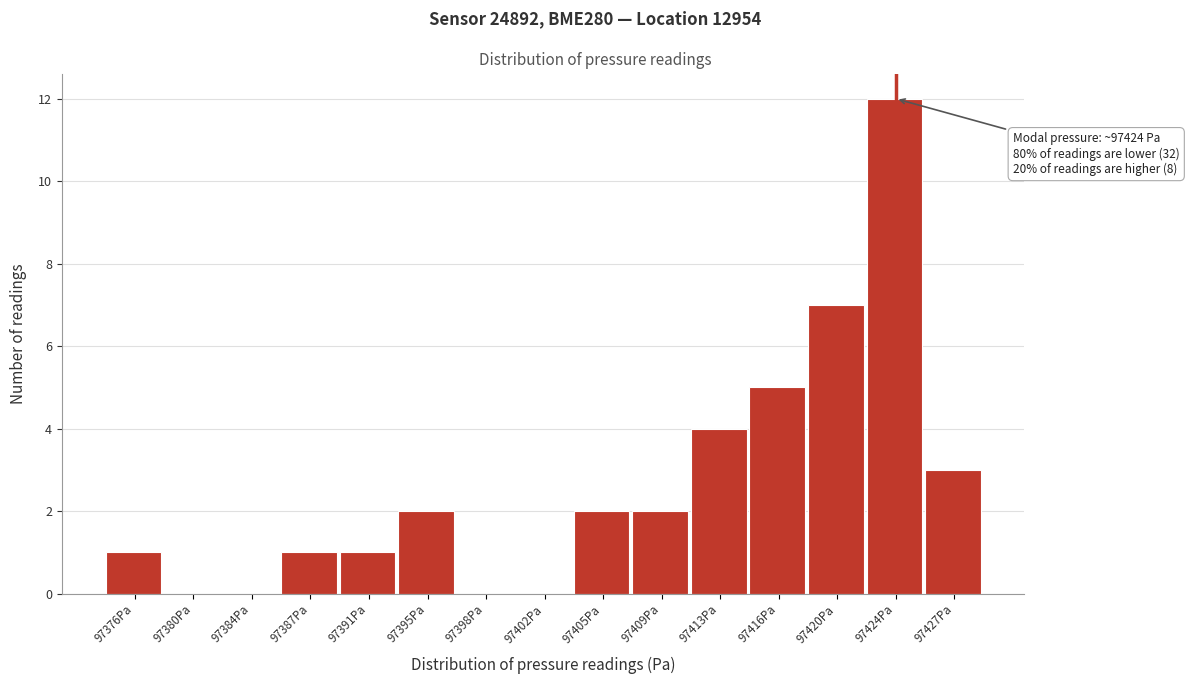

Which range on the x-axis has the tallest bar?

97421.5 to 97425.5